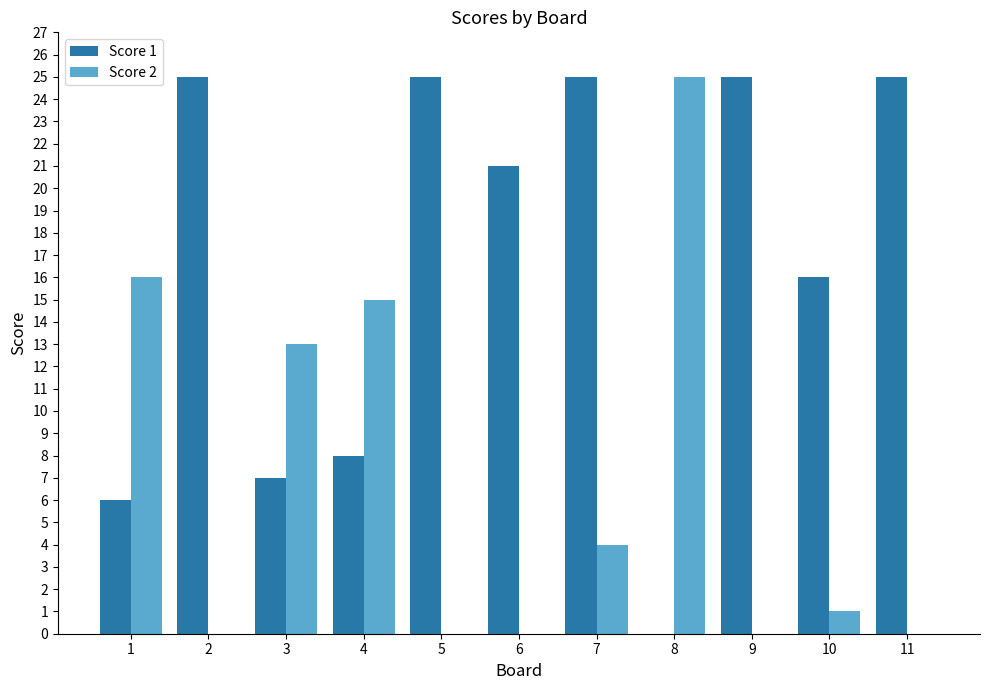

What is the sum of all Score 2 values?

74